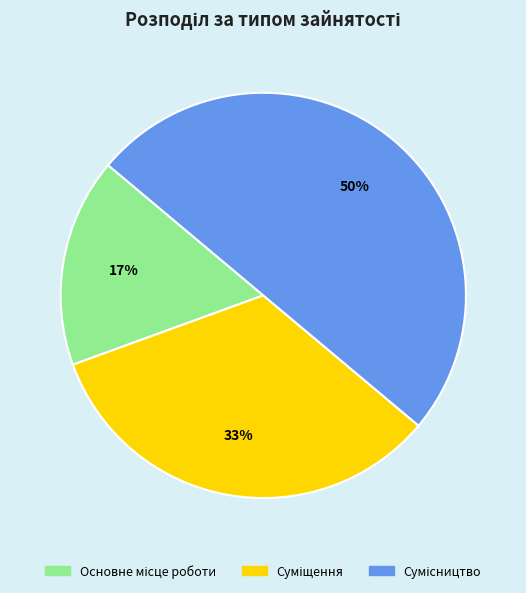

To the nearest percent, what is the average slice percentage?

33%